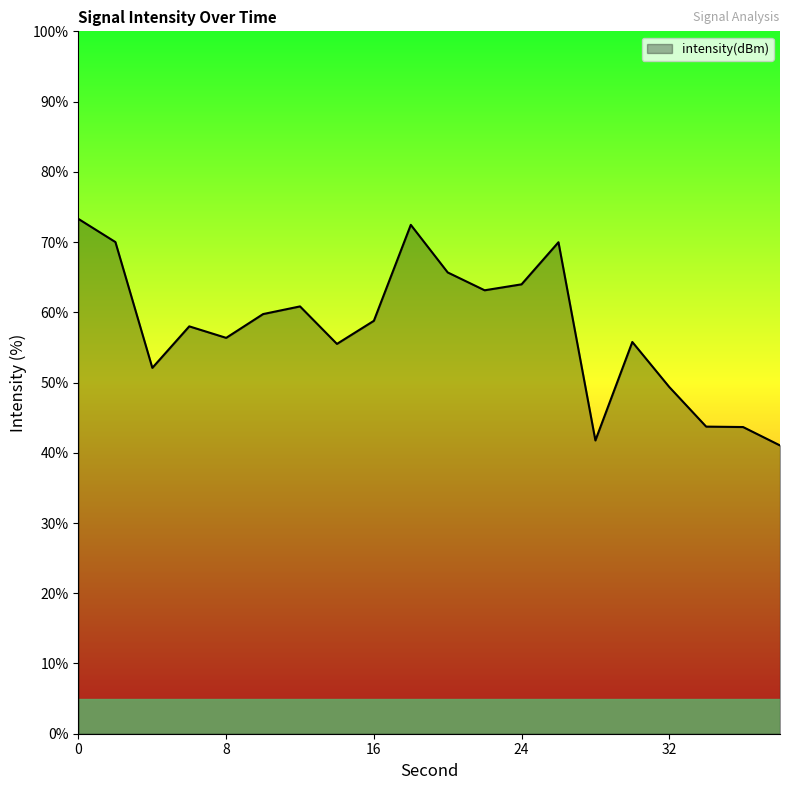

What is the greatest value displayed?

73.3